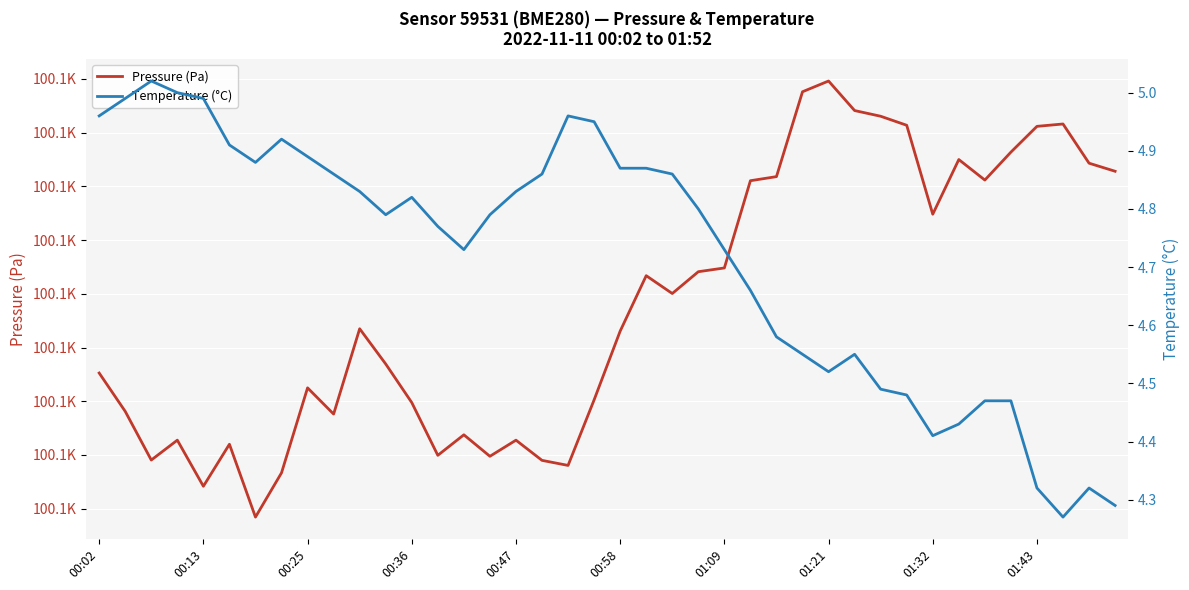

What is the smallest value displayed?

4.3